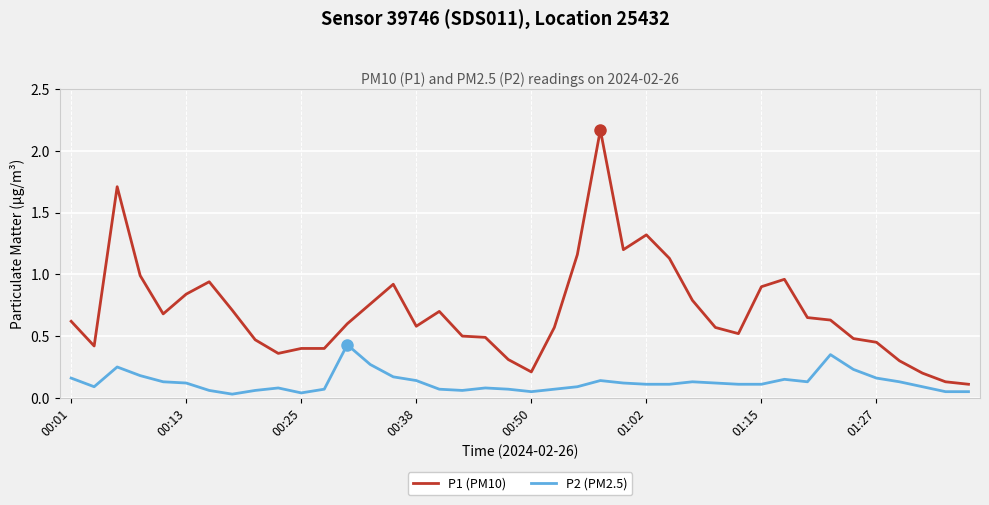

True or false: P2 (PM2.5) and P1 (PM10) cross at least once.

False